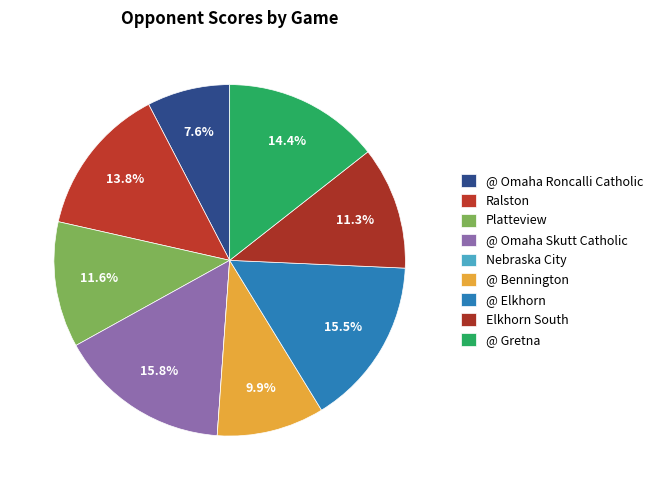

Is it true that Nebraska City is 0% of the pie?

True